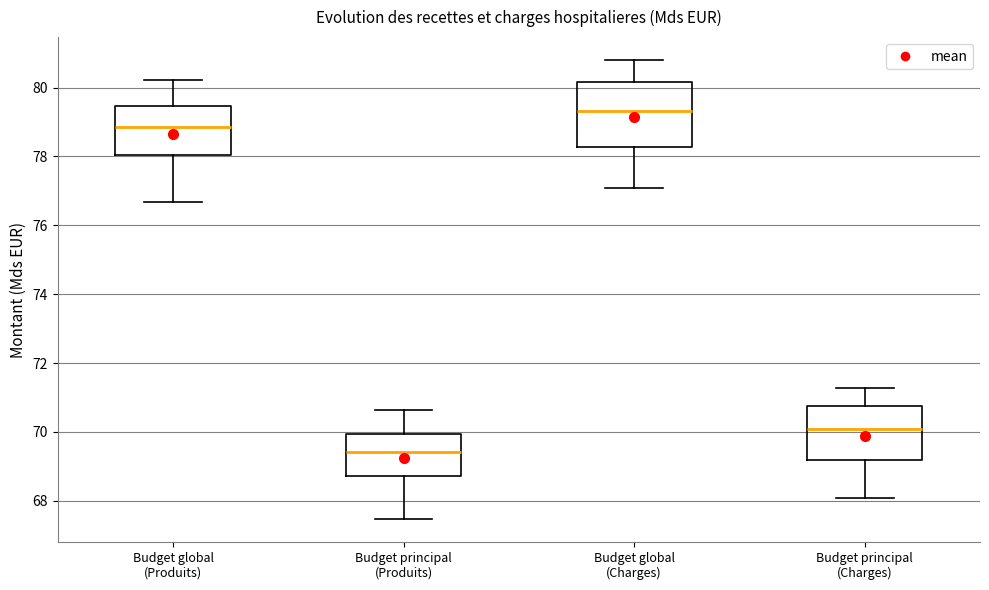

Reading left to right, transcribe this box plot: for each box, give where its median line is, the range the box spans, and where its two whiskers end, as read against the y-axis. The values are not printed on the chart, so give them approximately, as read against the axis.

Budget global (Produits): median 78.8, box 78.0 to 79.4, whiskers 76.6 to 80.2
Budget principal (Produits): median 69.4, box 68.8 to 70.0, whiskers 67.4 to 70.6
Budget global (Charges): median 79.4, box 78.2 to 80.2, whiskers 77.0 to 80.8
Budget principal (Charges): median 70.0, box 69.2 to 70.8, whiskers 68.0 to 71.2